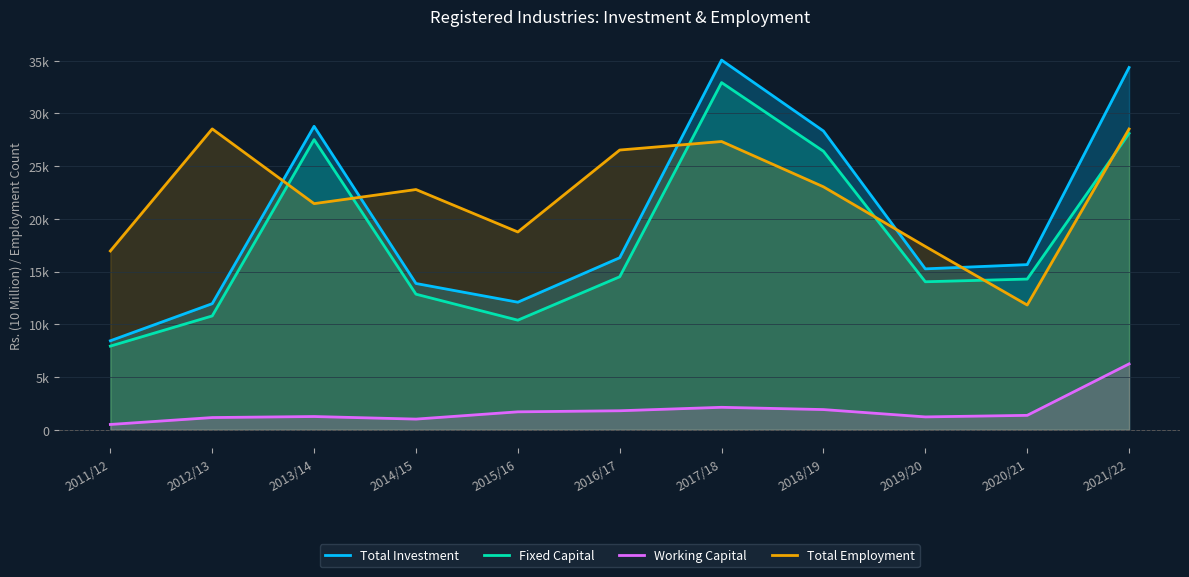

Between 2018/19 and 2020/21, which is larger?

2018/19